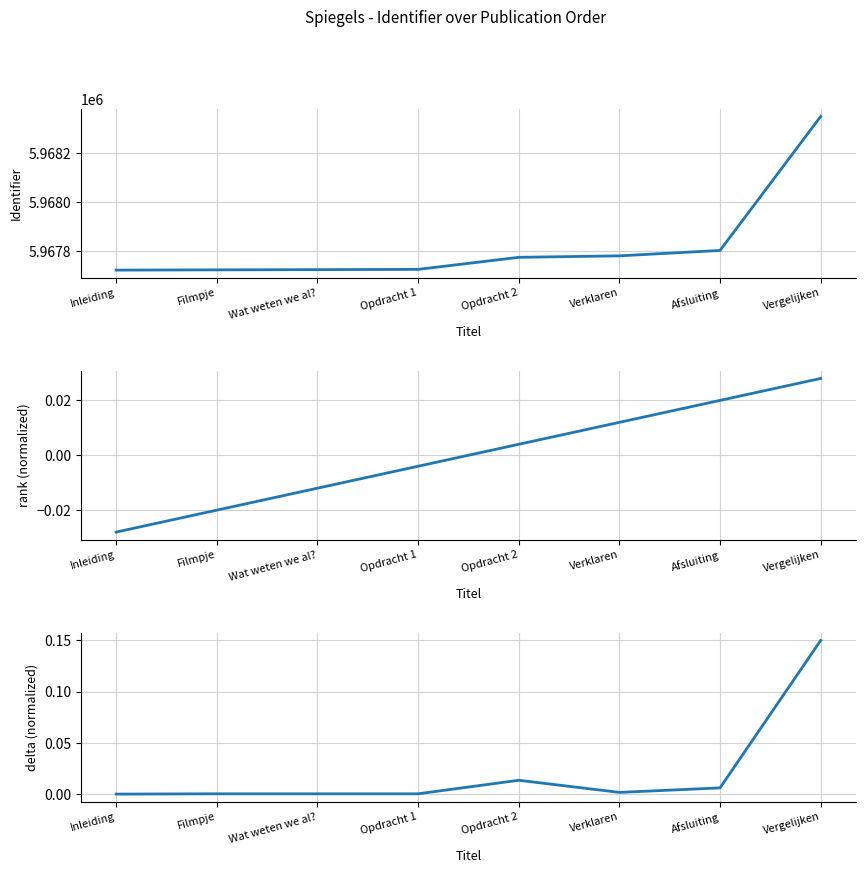

Is it true that delta (normalized) equals 0.1 at Vergelijken?

True